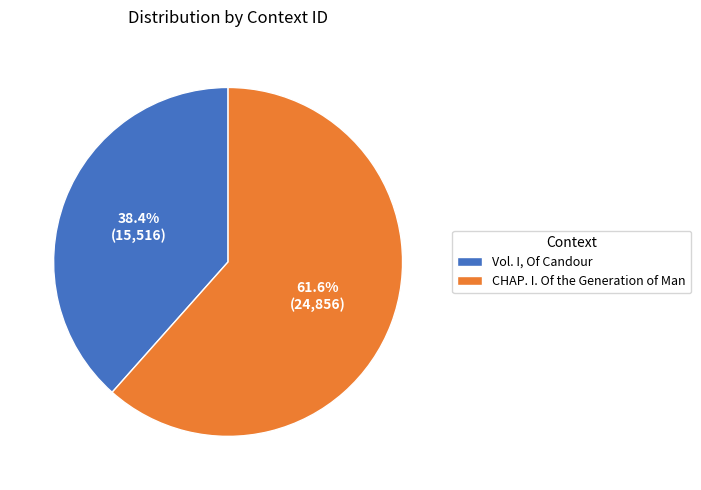

The CHAP. I. Of the Generation of Man slice represents 51% of the pie. True or false?

False